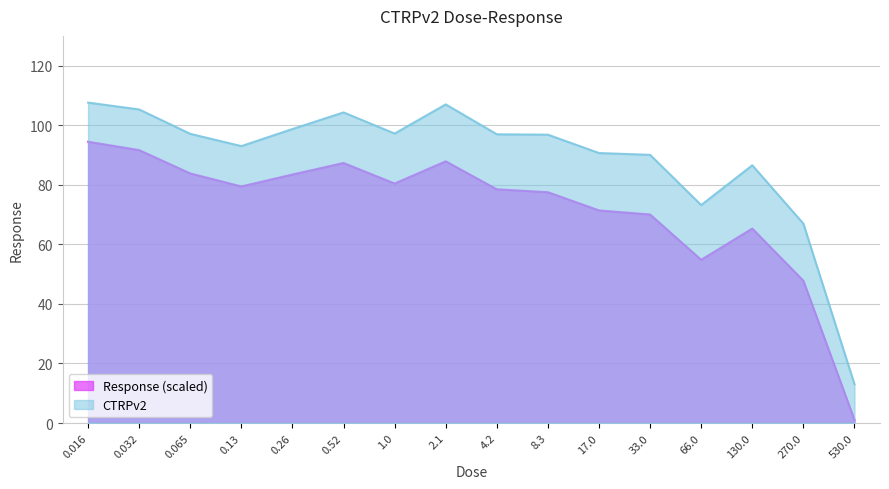

What is the label of the 3rd point from the right?

130.0